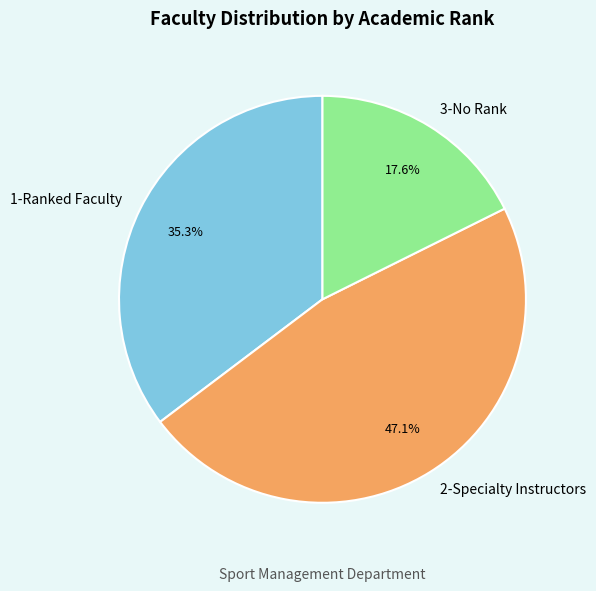

Is there a majority slice in this chart?

No